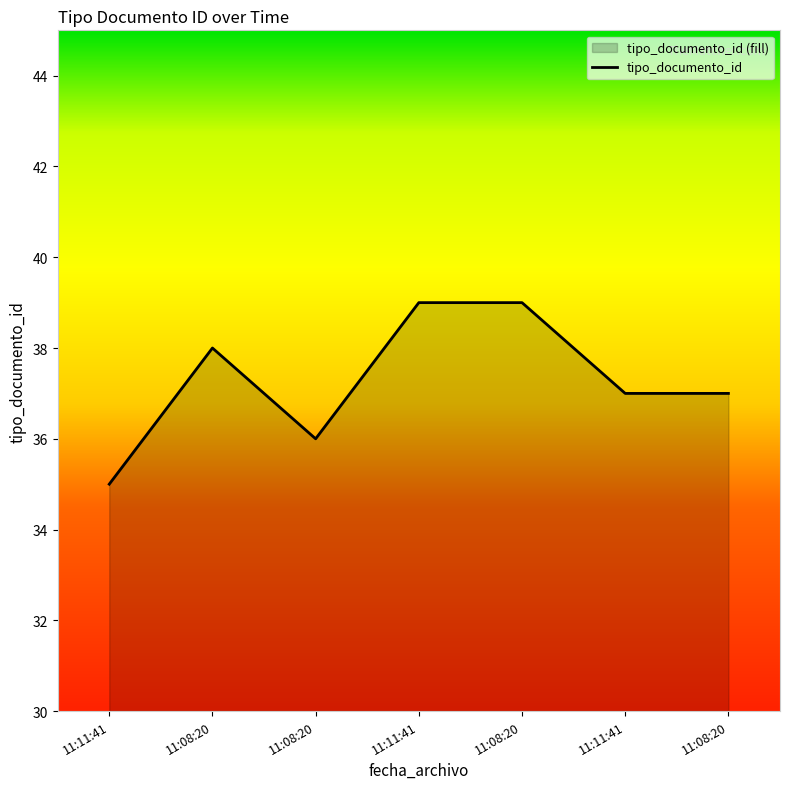

Does the chart display data point markers on the line(s)?

No